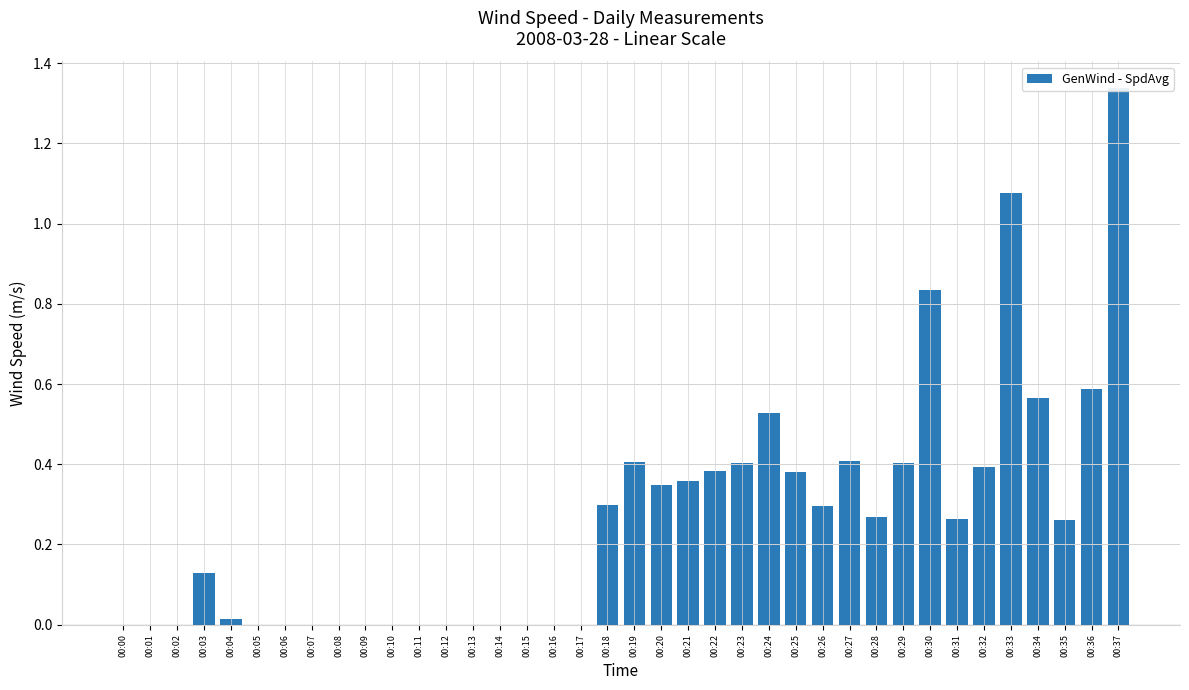

Reading right to left, transcribe all the data shown in this chart.

00:37=1.3	00:36=0.6	00:35=0.3	00:34=0.6	00:33=1.1	00:32=0.4	00:31=0.3	00:30=0.8	00:29=0.4	00:28=0.3	00:27=0.4	00:26=0.3	00:25=0.4	00:24=0.5	00:23=0.4	00:22=0.4	00:21=0.4	00:20=0.3	00:19=0.4	00:18=0.3	00:17=0.0	00:16=0.0	00:15=0.0	00:14=0.0	00:13=0.0	00:12=0.0	00:11=0.0	00:10=0.0	00:09=0.0	00:08=0.0	00:07=0.0	00:06=0.0	00:05=0.0	00:04=0.0	00:03=0.1	00:02=0.0	00:01=0.0	00:00=0.0